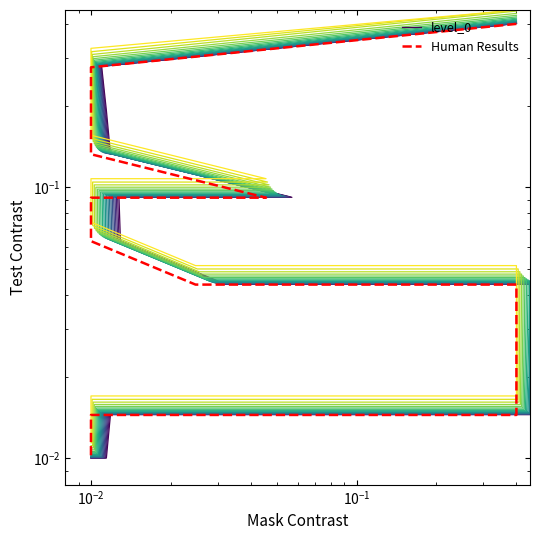

What is the sum of all level_0 values?

1.9